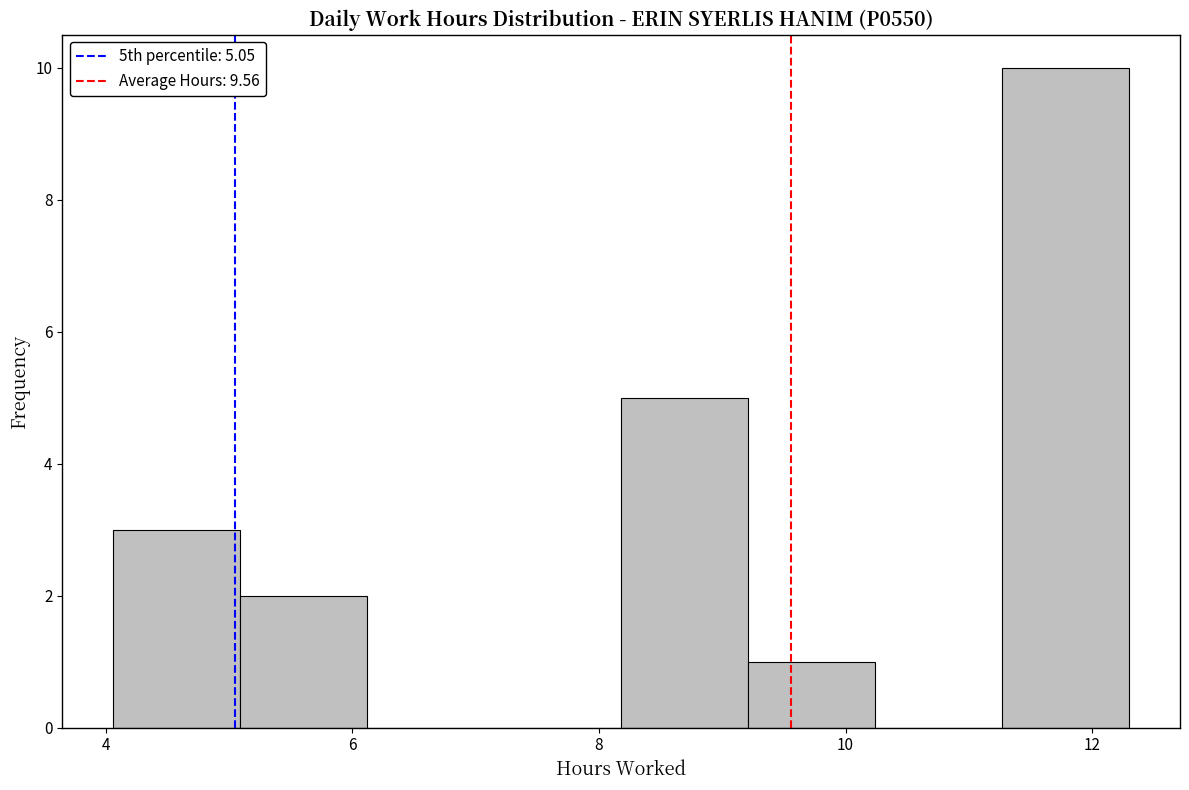

Which range on the x-axis has the tallest bar?

11.2 to 12.4